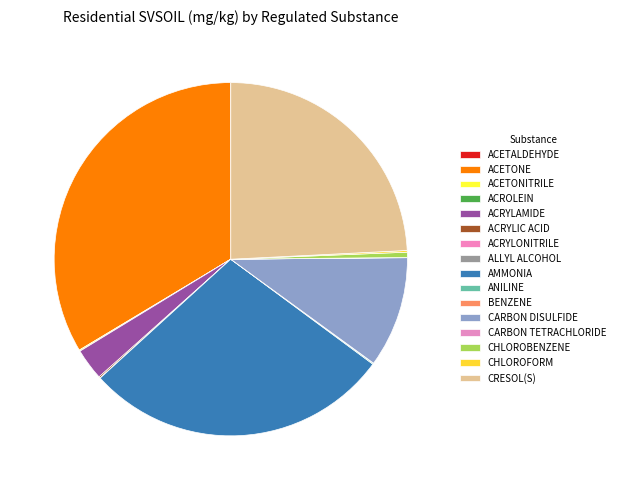

Count the number of slices in the pie.

16